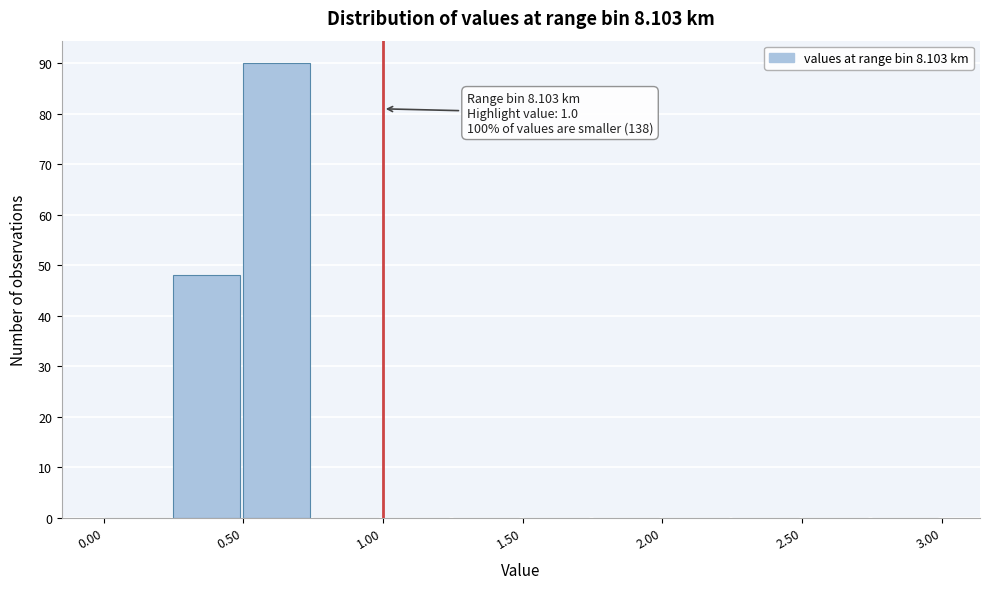

Which range on the x-axis has the tallest bar?

0.50 to 0.75